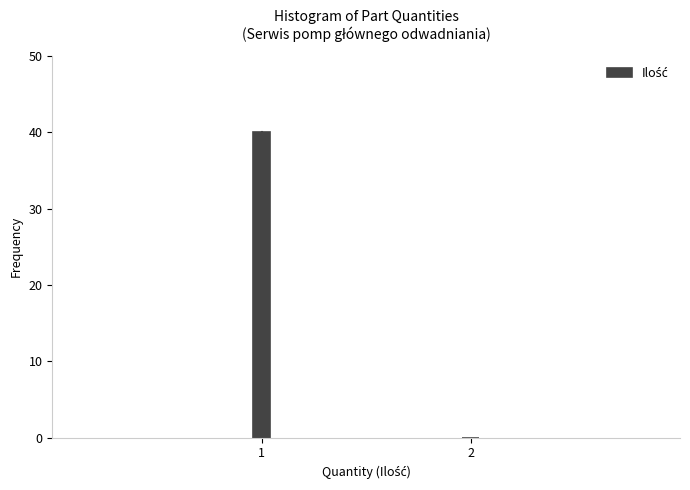

Reading left to right, list all the values displayed in this chart.

1=40	2=0